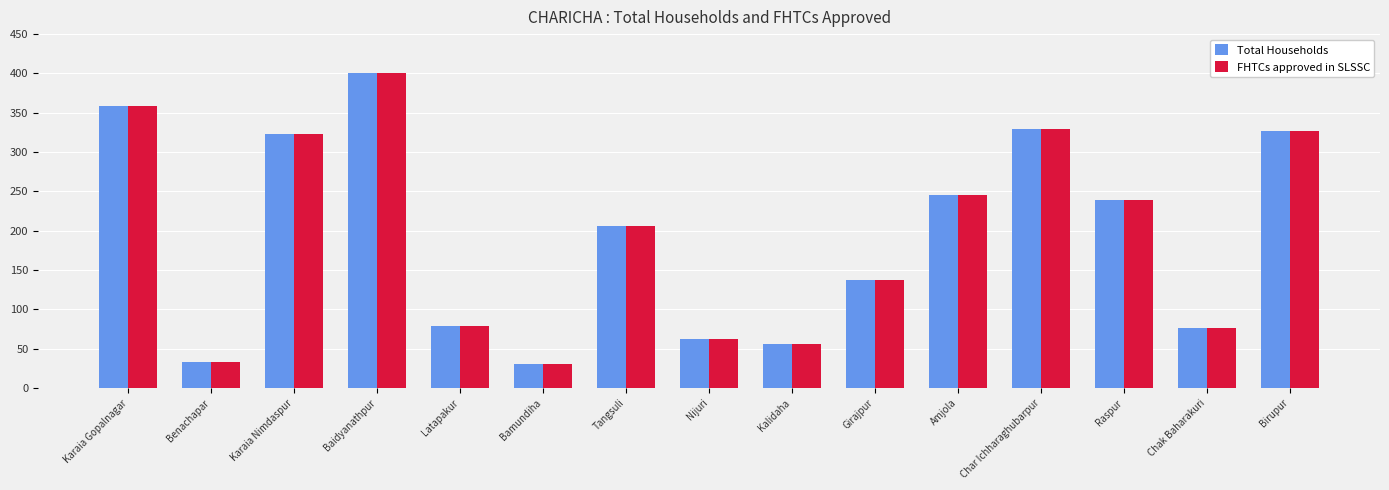

Reading right to left, transcribe all the data shown in this chart.

Total Households: Birupur=327	Chak Baharakuri=77	Raspur=239	Char Ichharaghubarpur=330	Amjola=246	Girajpur=138	Kalidaha=56	Nijuri=62	Tangsuli=206	Bamundiha=30	Latapakur=79	Baidyanathpur=400	Karaia Nimdaspur=323	Benachapar=33	Karaia Gopalnagar=359
FHTCs approved in SLSSC: Birupur=327	Chak Baharakuri=77	Raspur=239	Char Ichharaghubarpur=330	Amjola=246	Girajpur=138	Kalidaha=56	Nijuri=62	Tangsuli=206	Bamundiha=30	Latapakur=79	Baidyanathpur=400	Karaia Nimdaspur=323	Benachapar=33	Karaia Gopalnagar=359